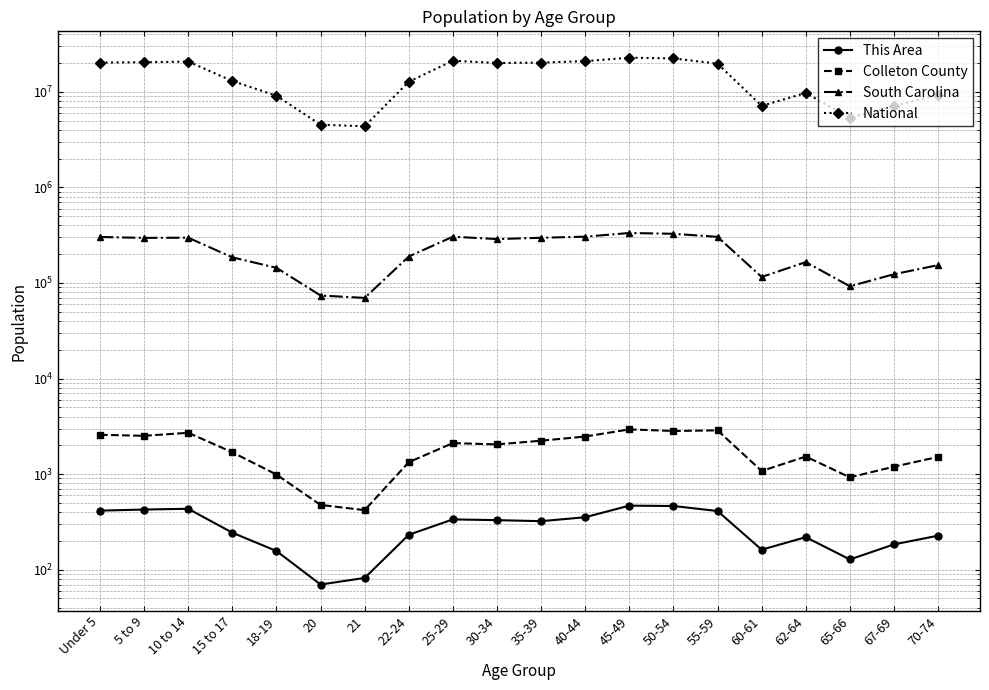

What is the label of the 9th point from the left?

25-29